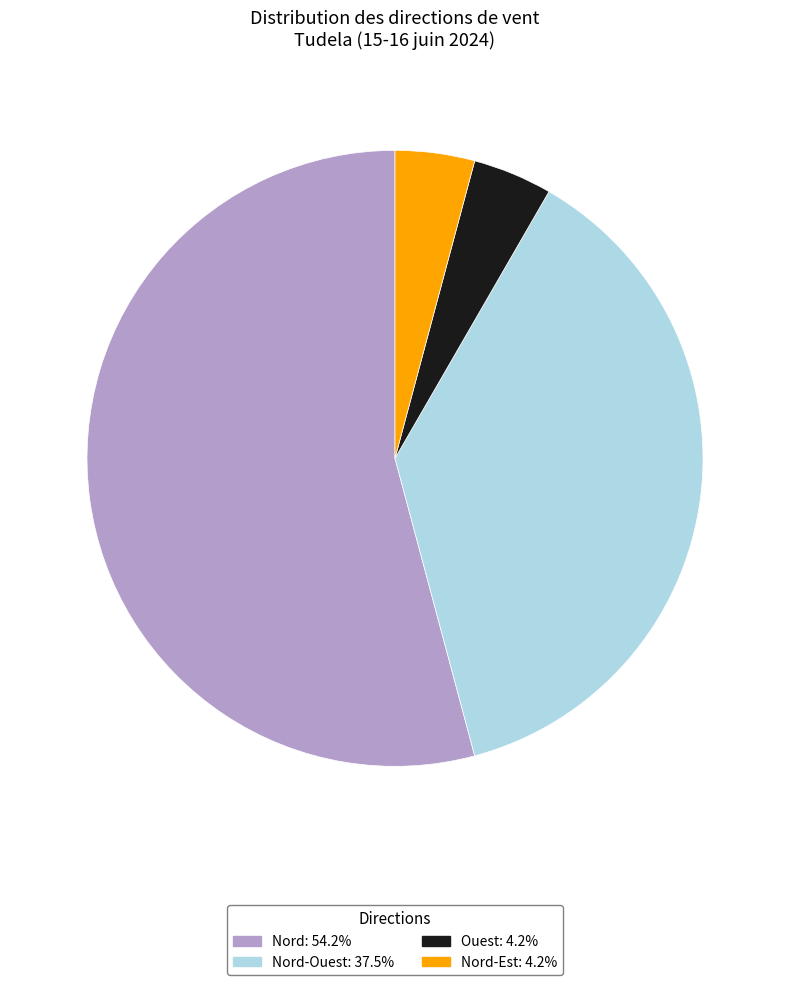

Combined, do Ouest: 4.2% and Nord-Est: 4.2% account for over 50%?

No